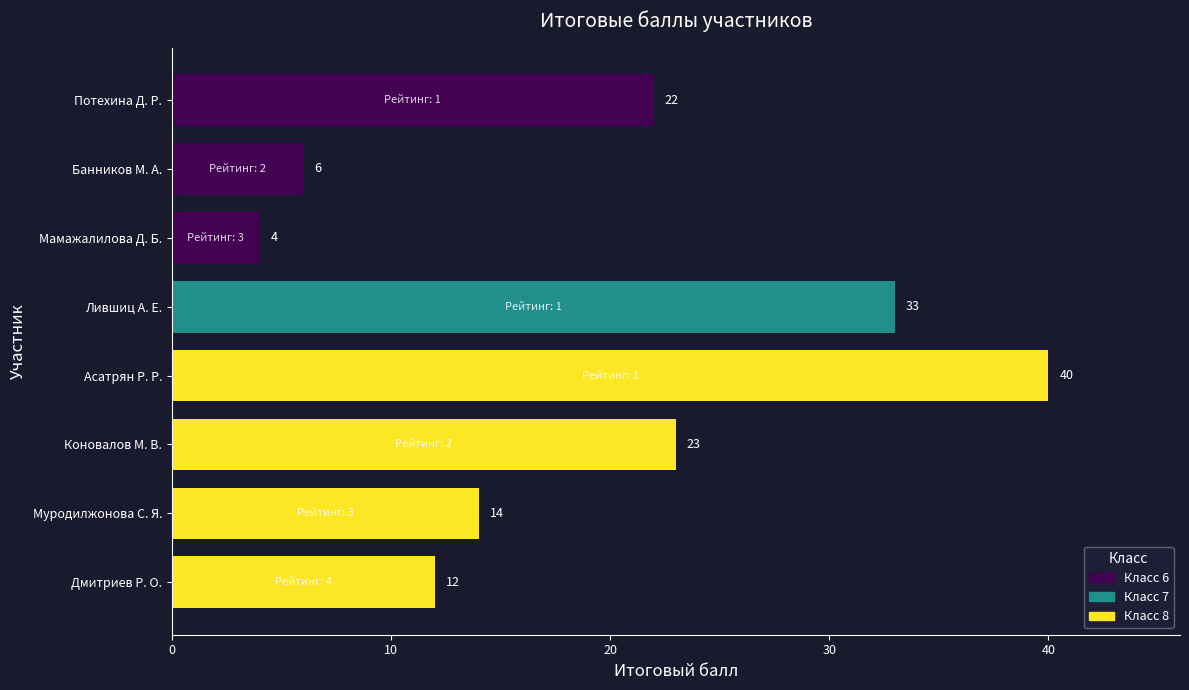

Reading top to bottom, transcribe all the data shown in this chart.

22	6	4	33	40	23	14	12